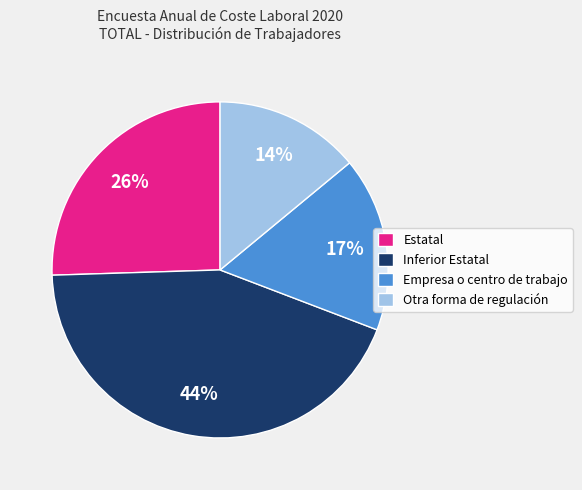

To the nearest percent, what is the difference between the largest and smallest slice percentages?

30%